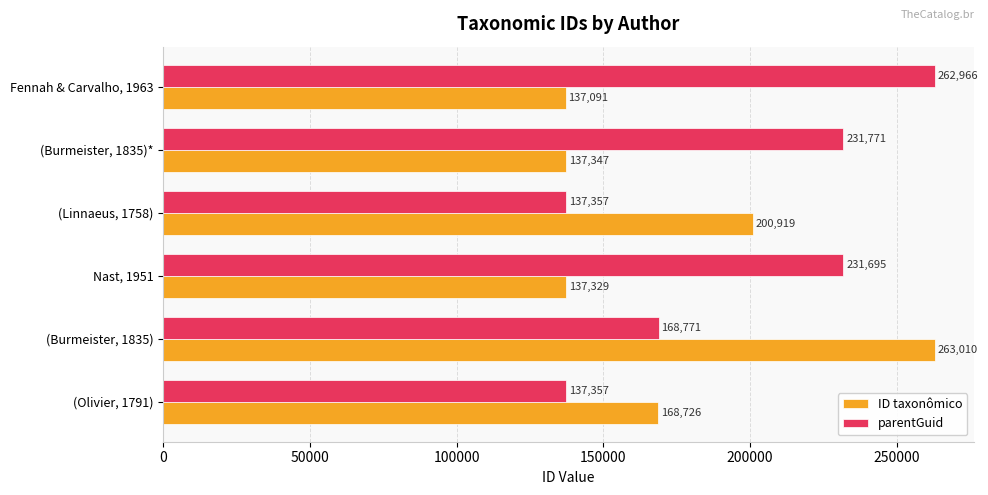

Count the number of data series in this chart.

2